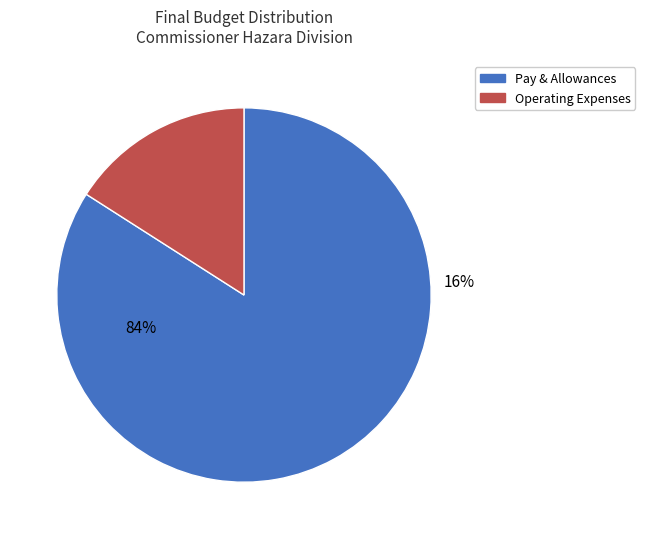

The A03201-POSTAGE AND TELEGRAPH slice represents 0% of the pie. True or false?

True